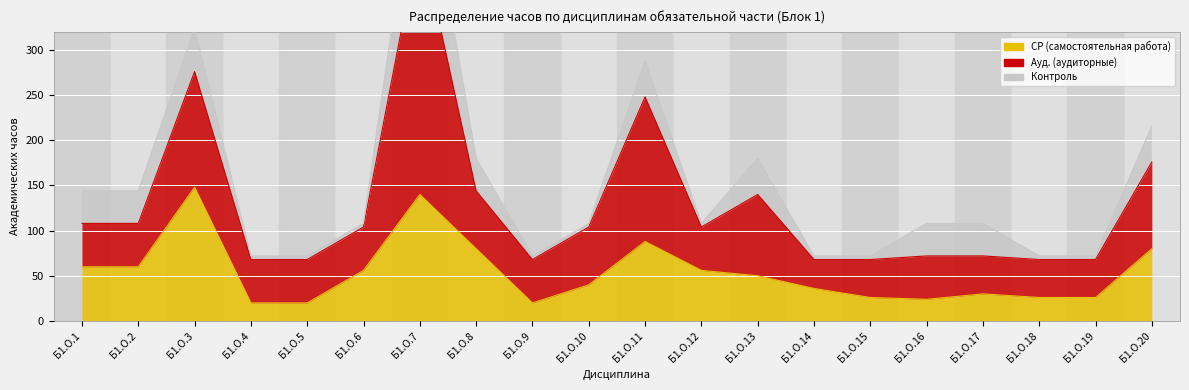

What is the approximate value of Ауд. (аудиторные) at Б1.О.19, to the nearest 10?

40